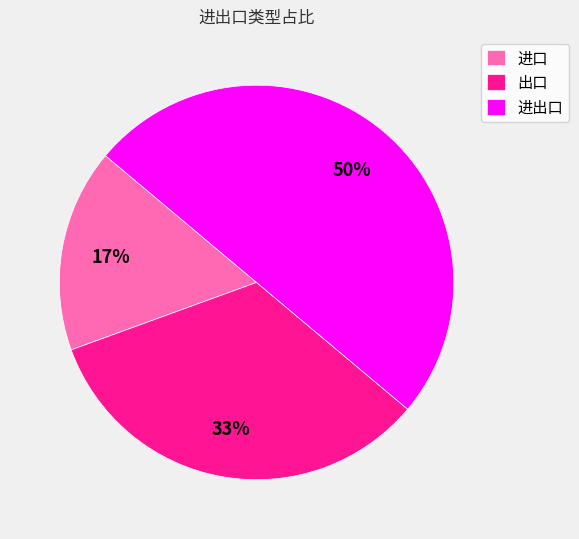

To the nearest percent, what percentage of the pie is 进口?

17%